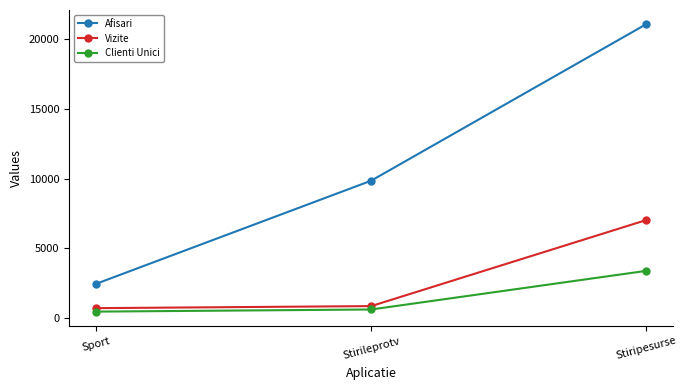

What is the value of the Clienti Unici point at the 2nd from the left?

619